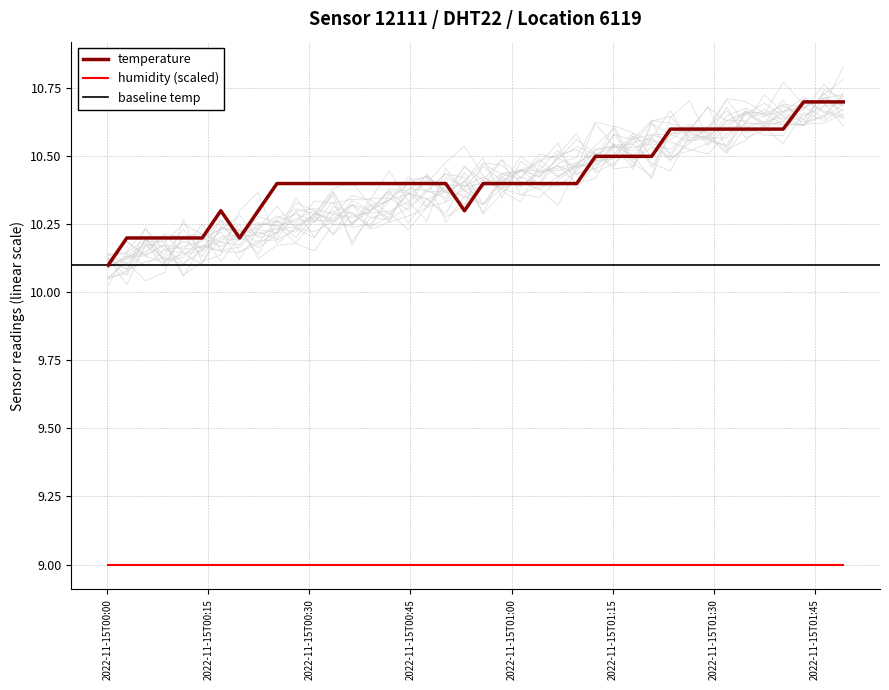

What is the greatest value displayed?

10.7